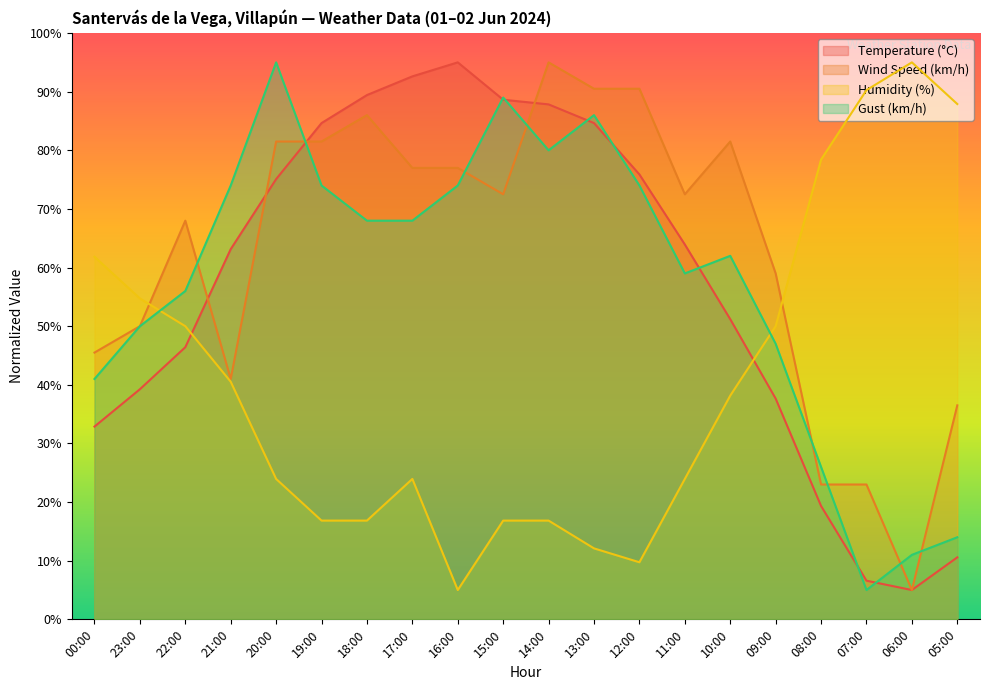

Which series has the largest range (max minus min)?

Temperature (°C)